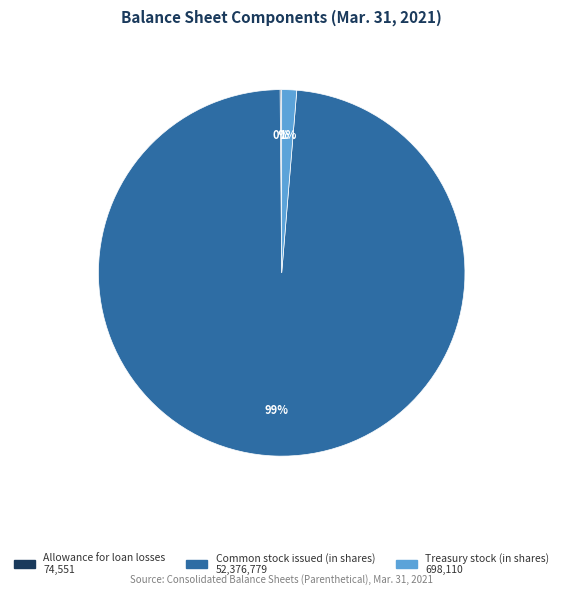

Which slice is the largest?

Common stock issued (in shares)